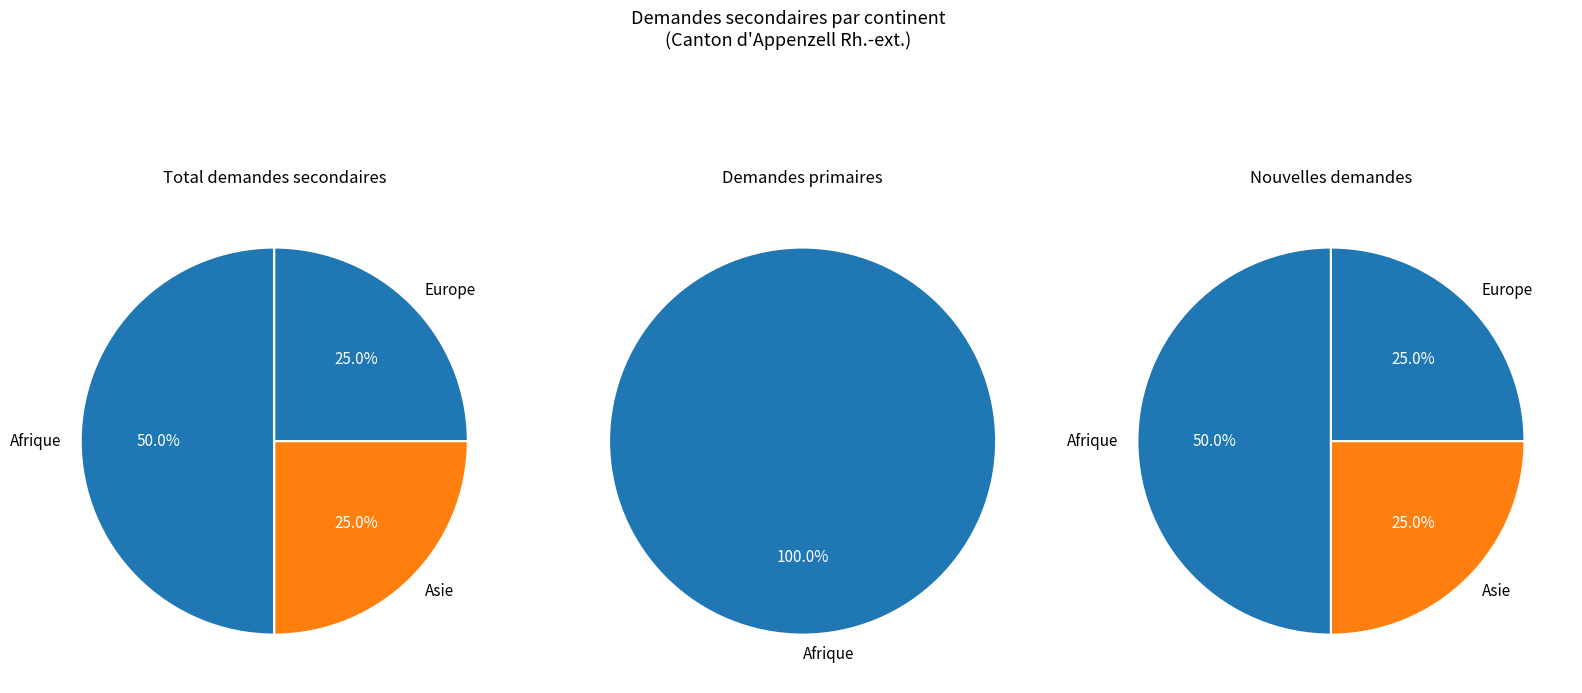

Which slice is the smallest?

Asie